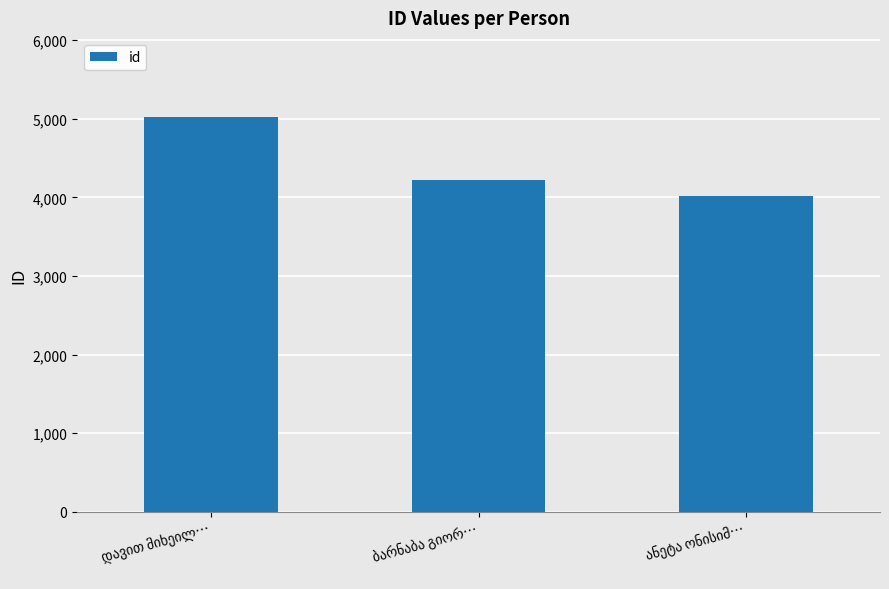

What is the maximum value shown in the chart?

5023